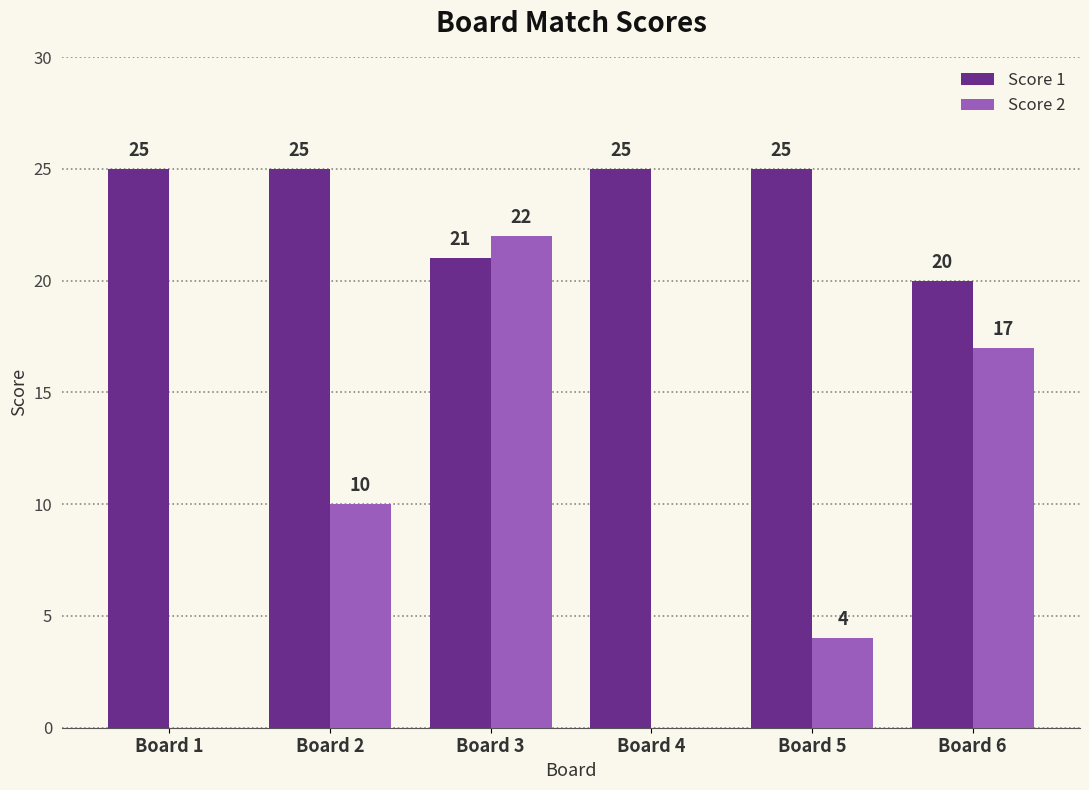

What are all the series names shown in the legend?

Score 1, Score 2